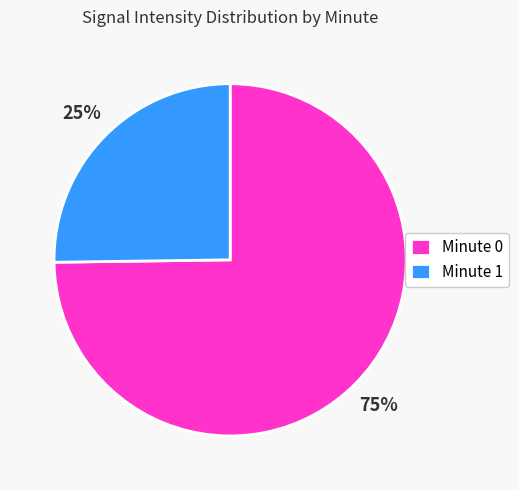

Is it true that Minute 1 is 25% of the pie?

True